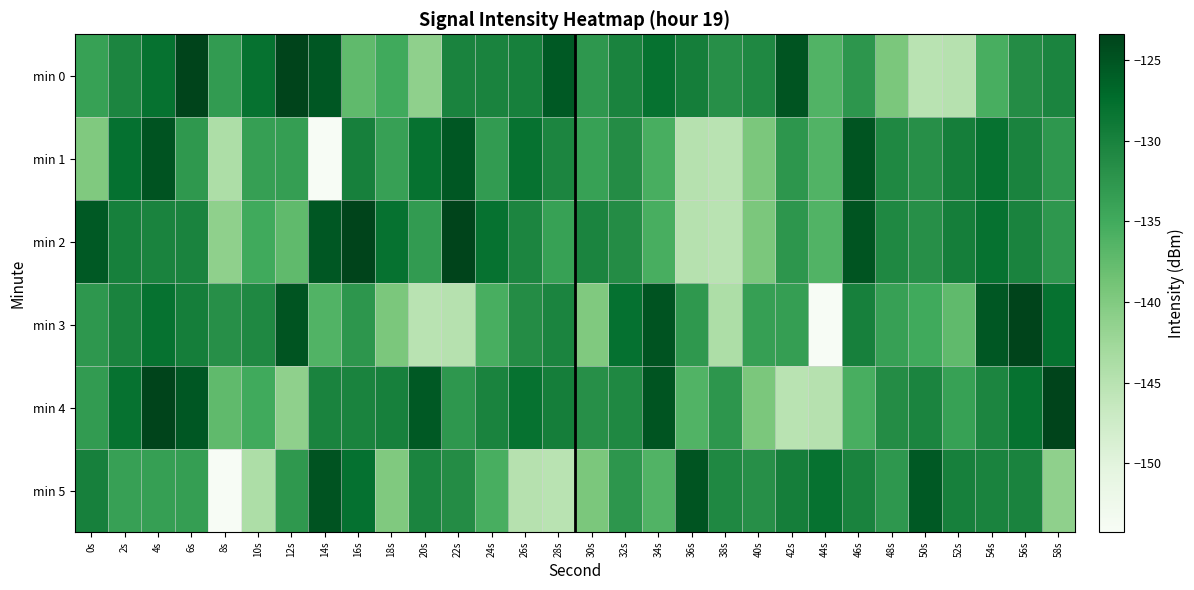

Reading left to right, list all the values displayed in this chart.

min 0: 0s=-133.8	2s=-130.4	4s=-128.0	6s=-123.4	8s=-133.1	10s=-128.0	12s=-123.5	14s=-125.3	16s=-137.3	18s=-135.0	20s=-141.2	22s=-130.3	24s=-130.2	26s=-129.9	28s=-125.5	30s=-132.7	32s=-130.2	34s=-128.0	36s=-129.6	38s=-131.7	40s=-130.8	42s=-125.0	44s=-136.2	46s=-132.5	48s=-139.5	50s=-145.1	52s=-144.8	54s=-135.5	56s=-131.2	58s=-130.3
min 1: 0s=-139.8	2s=-127.9	4s=-124.9	6s=-132.8	8s=-144.0	10s=-133.6	12s=-133.5	14s=-154.3	16s=-129.9	18s=-133.7	20s=-128.0	22s=-125.3	24s=-133.1	26s=-128.0	28s=-130.4	30s=-133.8	32s=-131.2	34s=-135.5	36s=-144.8	38s=-145.1	40s=-139.5	42s=-132.5	44s=-136.2	46s=-125.0	48s=-130.8	50s=-131.7	52s=-129.6	54s=-128.0	56s=-130.2	58s=-132.7
min 2: 0s=-125.5	2s=-129.9	4s=-130.2	6s=-130.3	8s=-141.2	10s=-135.0	12s=-137.3	14s=-125.3	16s=-123.5	18s=-128.0	20s=-133.1	22s=-123.4	24s=-128.0	26s=-130.4	28s=-133.8	30s=-130.3	32s=-131.2	34s=-135.5	36s=-144.8	38s=-145.1	40s=-139.5	42s=-132.5	44s=-136.2	46s=-125.0	48s=-130.8	50s=-131.7	52s=-129.6	54s=-128.0	56s=-130.2	58s=-132.7
min 3: 0s=-132.7	2s=-130.2	4s=-128.0	6s=-129.6	8s=-131.7	10s=-130.8	12s=-125.0	14s=-136.2	16s=-132.5	18s=-139.5	20s=-145.1	22s=-144.8	24s=-135.5	26s=-131.2	28s=-130.3	30s=-139.8	32s=-127.9	34s=-124.9	36s=-132.8	38s=-144.0	40s=-133.6	42s=-133.5	44s=-154.3	46s=-129.9	48s=-133.7	50s=-135.0	52s=-137.3	54s=-125.3	56s=-123.5	58s=-128.0
min 4: 0s=-133.1	2s=-128.0	4s=-123.5	6s=-125.3	8s=-137.3	10s=-135.0	12s=-141.2	14s=-130.3	16s=-130.2	18s=-129.9	20s=-125.5	22s=-132.7	24s=-130.2	26s=-128.0	28s=-129.6	30s=-131.7	32s=-130.8	34s=-125.0	36s=-136.2	38s=-132.5	40s=-139.5	42s=-145.1	44s=-144.8	46s=-135.5	48s=-131.2	50s=-130.3	52s=-133.8	54s=-130.4	56s=-128.0	58s=-123.4
min 5: 0s=-129.9	2s=-133.7	4s=-133.6	6s=-133.5	8s=-154.3	10s=-144.0	12s=-132.8	14s=-124.9	16s=-127.9	18s=-139.8	20s=-130.3	22s=-131.2	24s=-135.5	26s=-144.8	28s=-145.1	30s=-139.5	32s=-132.5	34s=-136.2	36s=-125.0	38s=-130.8	40s=-131.7	42s=-129.6	44s=-128.0	46s=-130.2	48s=-132.7	50s=-125.5	52s=-129.9	54s=-130.2	56s=-130.3	58s=-141.2